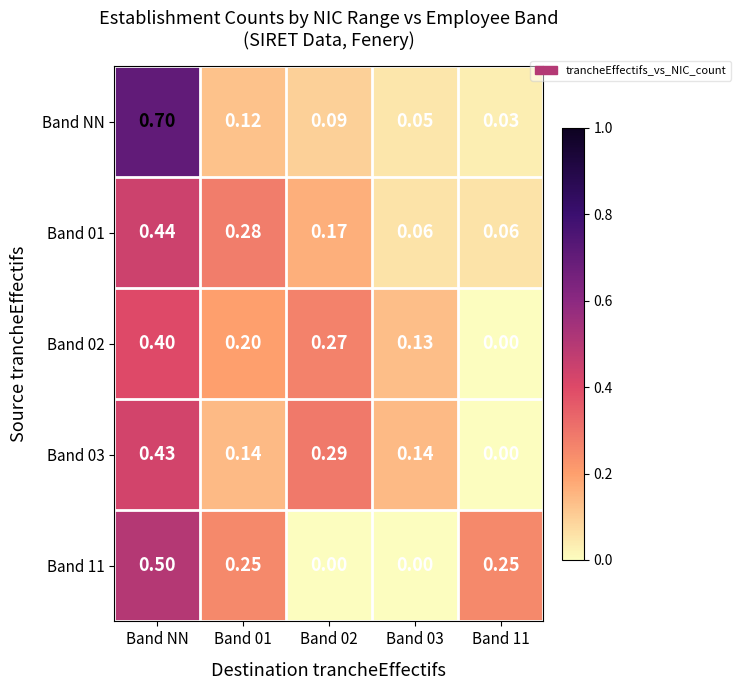

At Band 03, list the series in order from smallest to largest.

Band 11, Band NN, Band 01, Band 02, Band 03